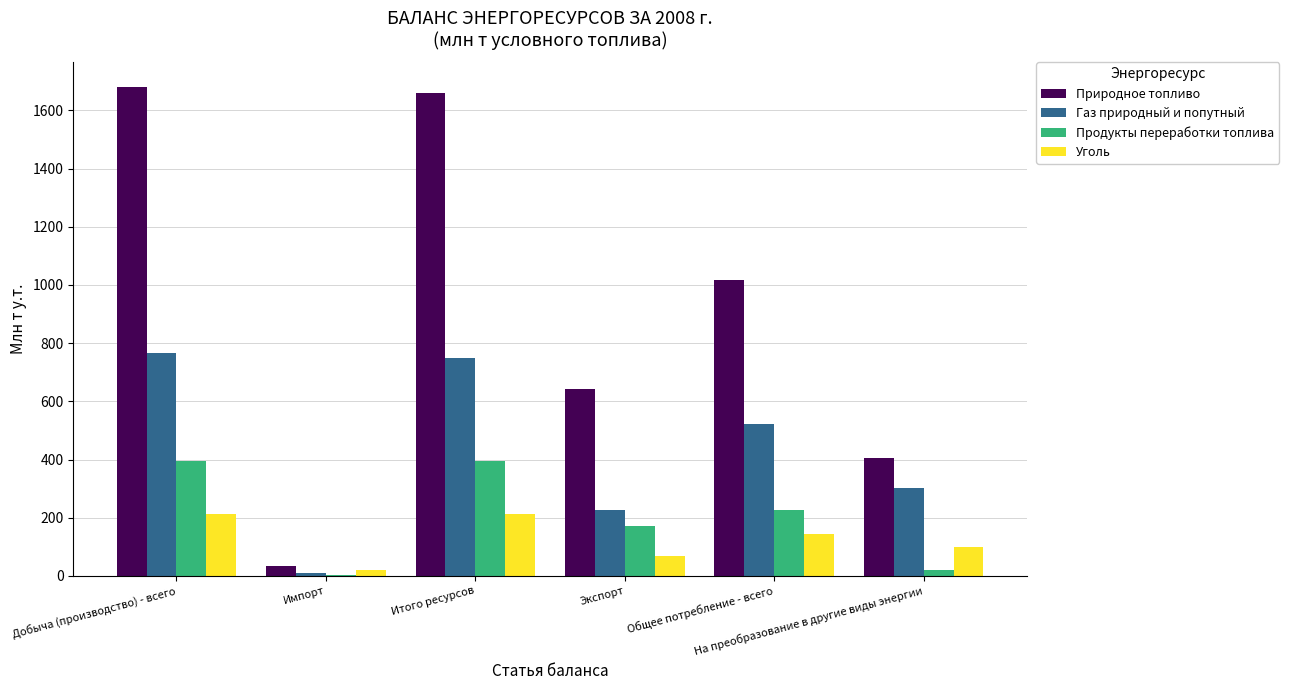

Which series has the largest total across all categories?

Природное топливо